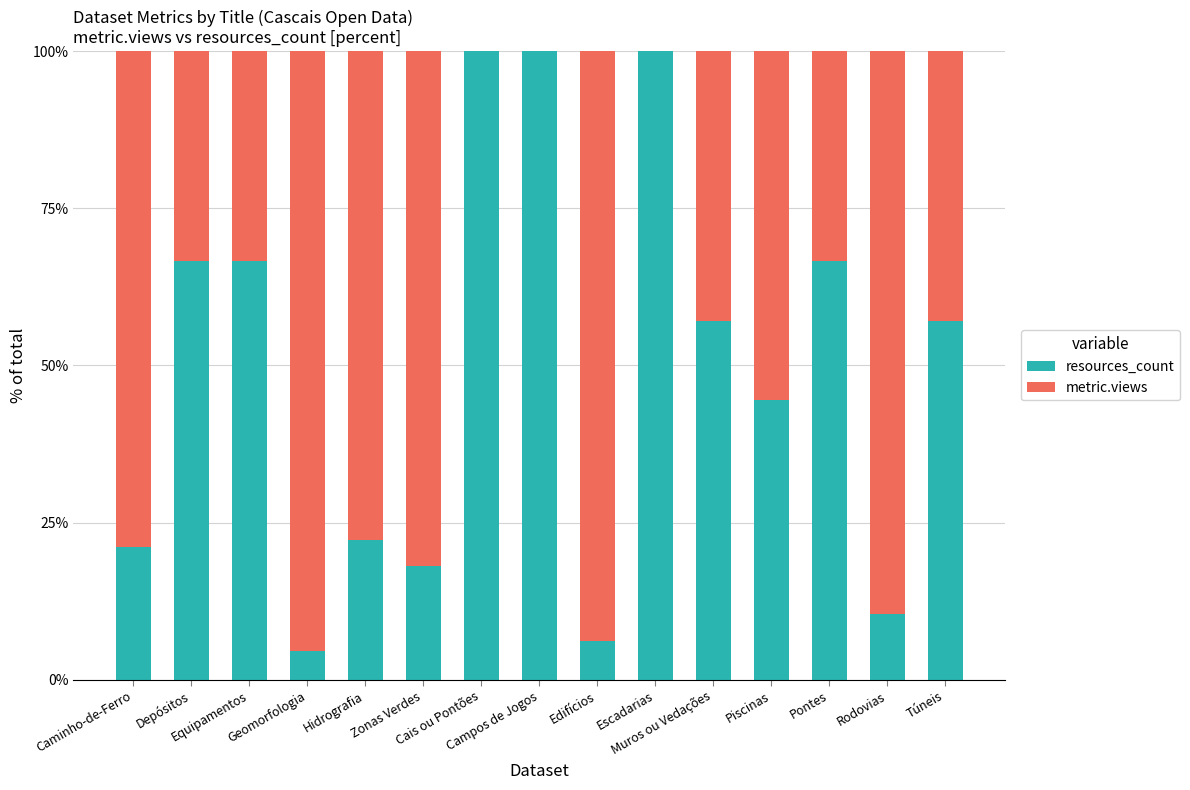

What is the highest value of the resources_count series?

100.0